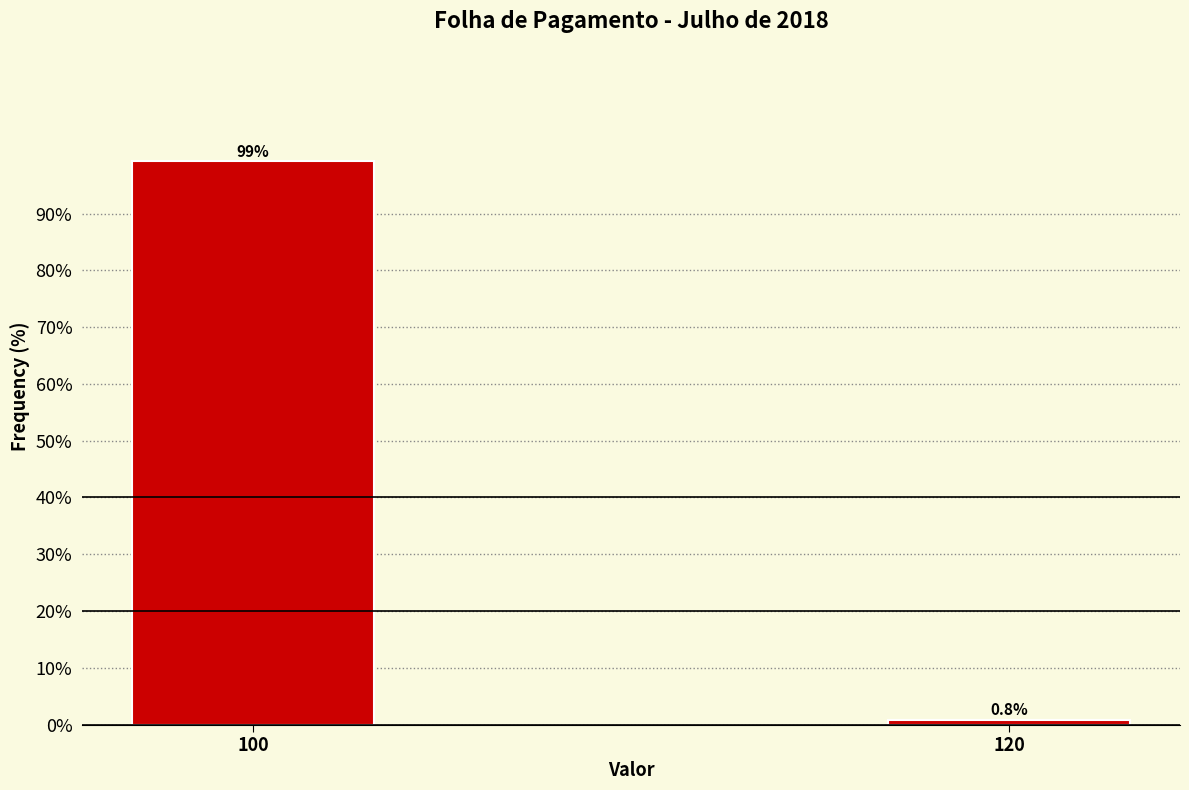

Reading left to right, transcribe all the data shown in this chart.

100=99.2	120=0.8